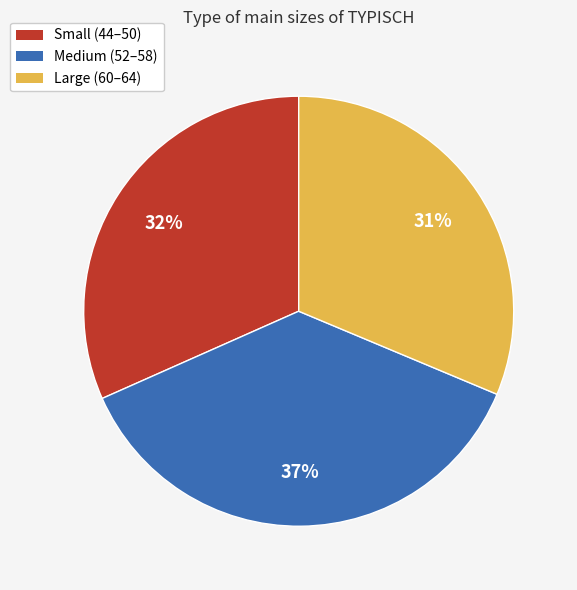

Is the sum of Small (44–50) and Large (60–64) greater than half?

Yes